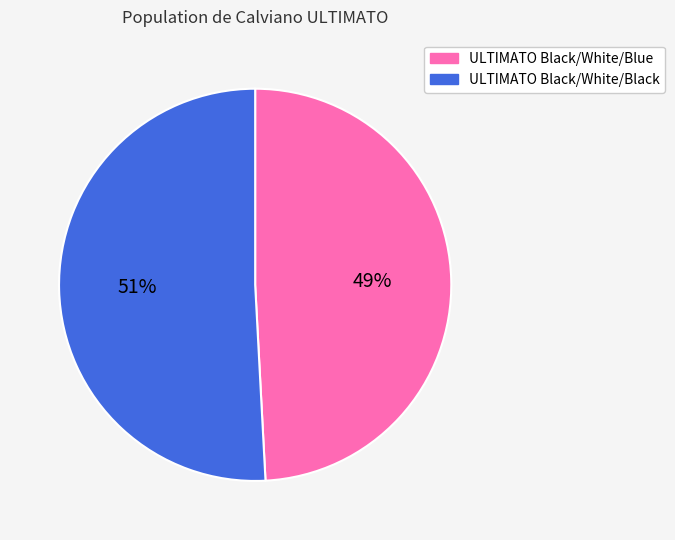

Is it true that ULTIMATO Black/White/Black is 59% of the pie?

False